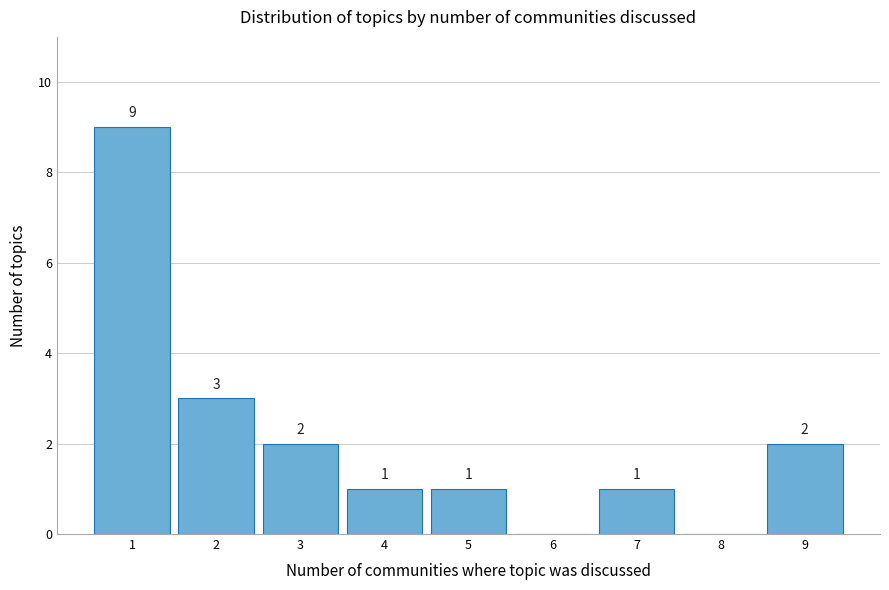

Reading left to right, transcribe all the data shown in this chart.

1=9	2=3	3=2	4=1	5=1	6=0	7=1	8=0	9=2